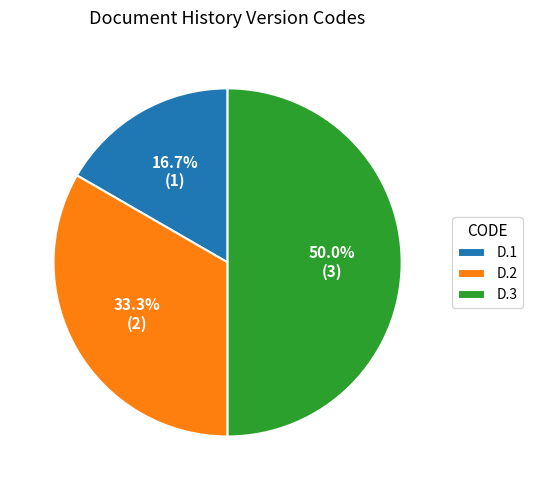

Does D.1 represent more than half of the total?

No